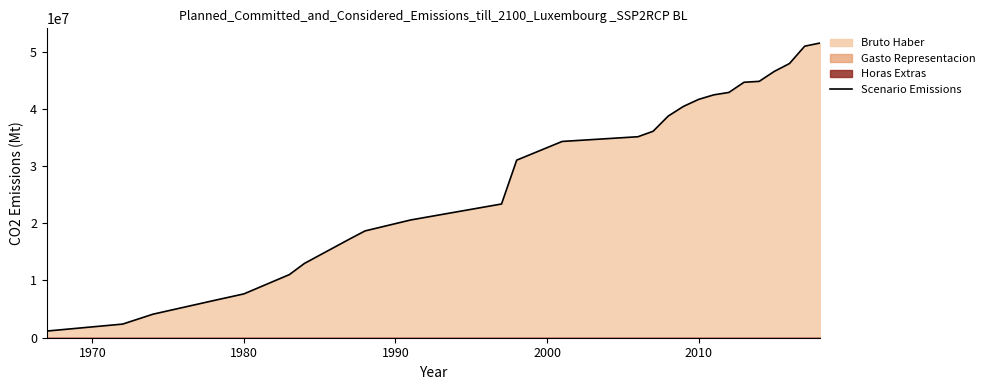

What is the maximum value for Scenario Emissions?

51482372